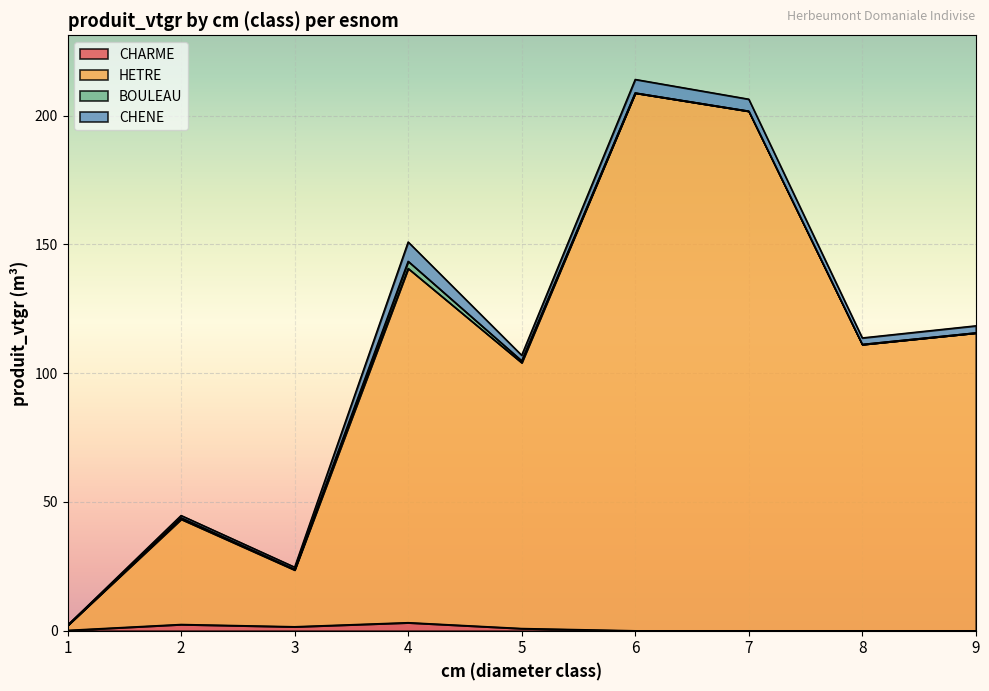

The value of HETRE at 1 is 2.1. True or false?

True